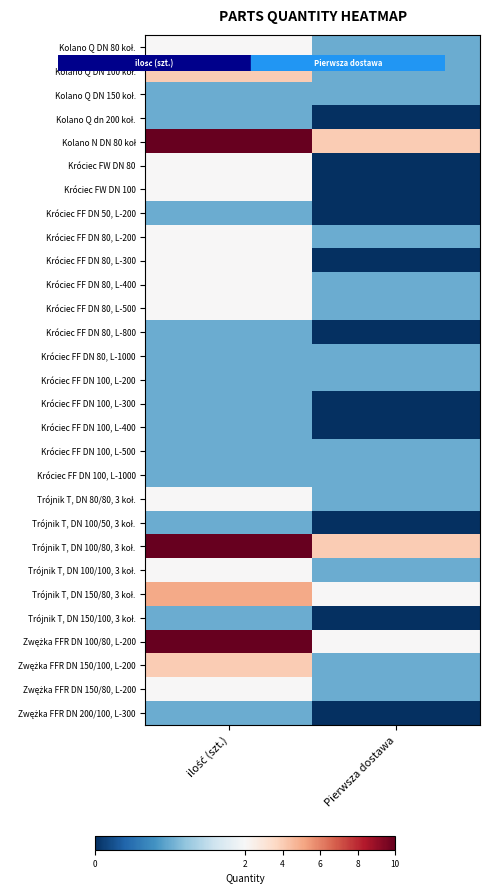

Which has a higher value, ilość (szt.) or Pierwsza dostawa?

ilość (szt.)